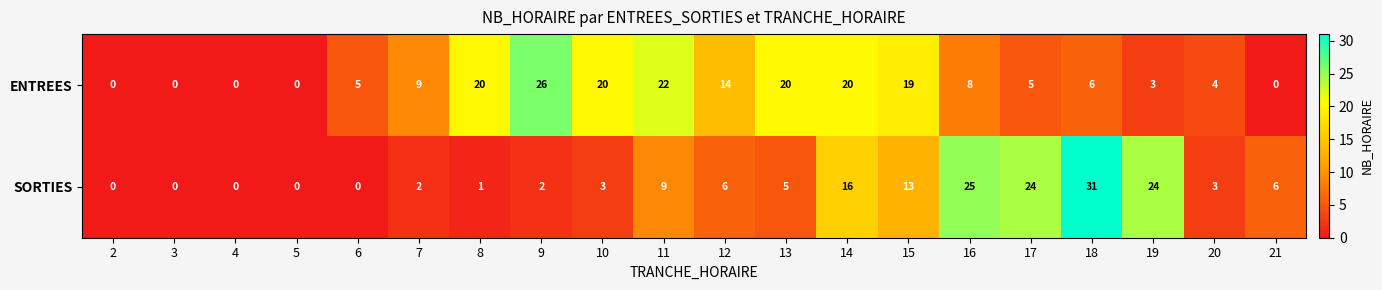

List the series in order of their overall mean, lowest first.

SORTIES, ENTREES